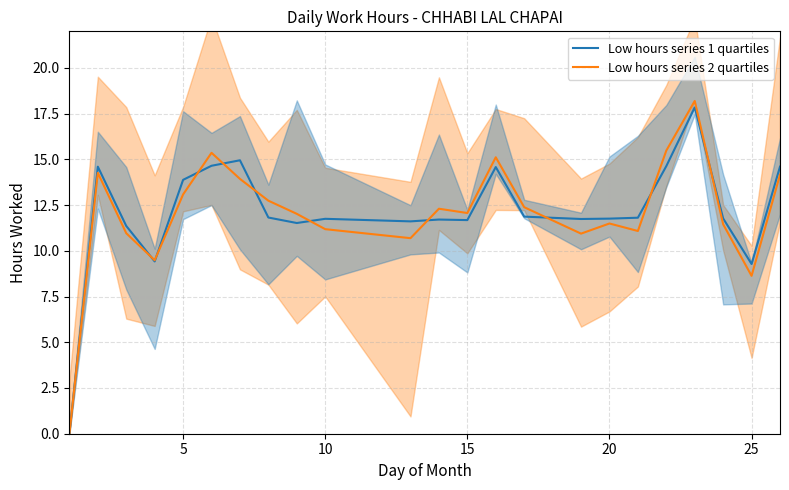

True or false: Low hours series 1 quartiles has a value of 21.6 at 5.

False